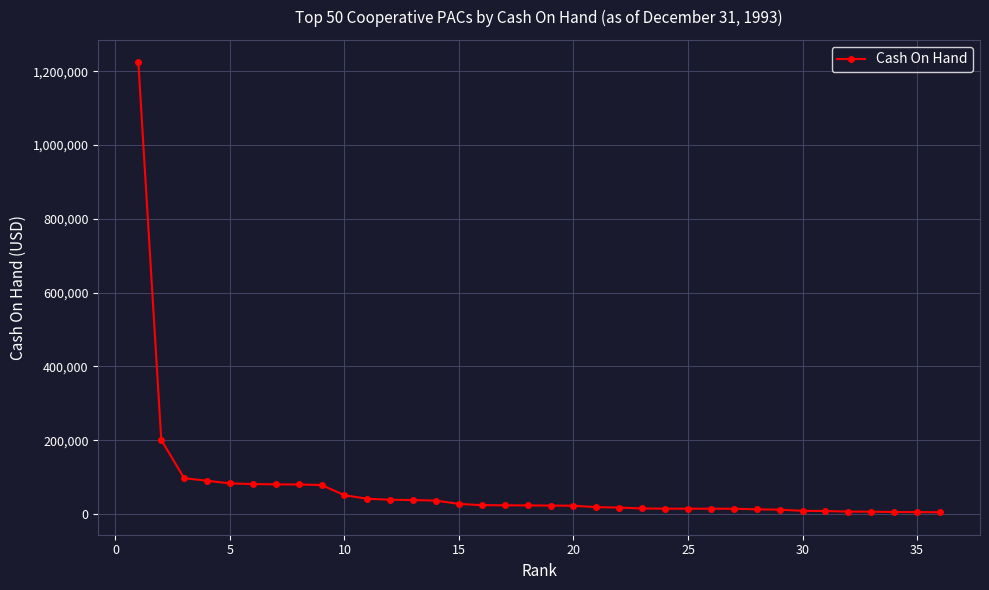

What is the difference between the maximum and second lowest values?

1218758